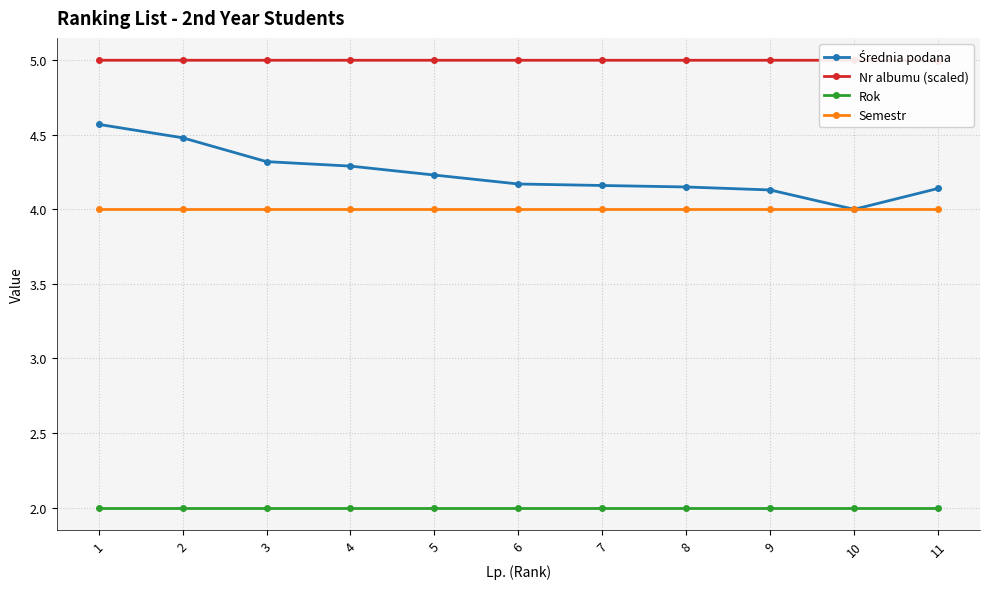

At how many categories does at least one series exceed 4?

11